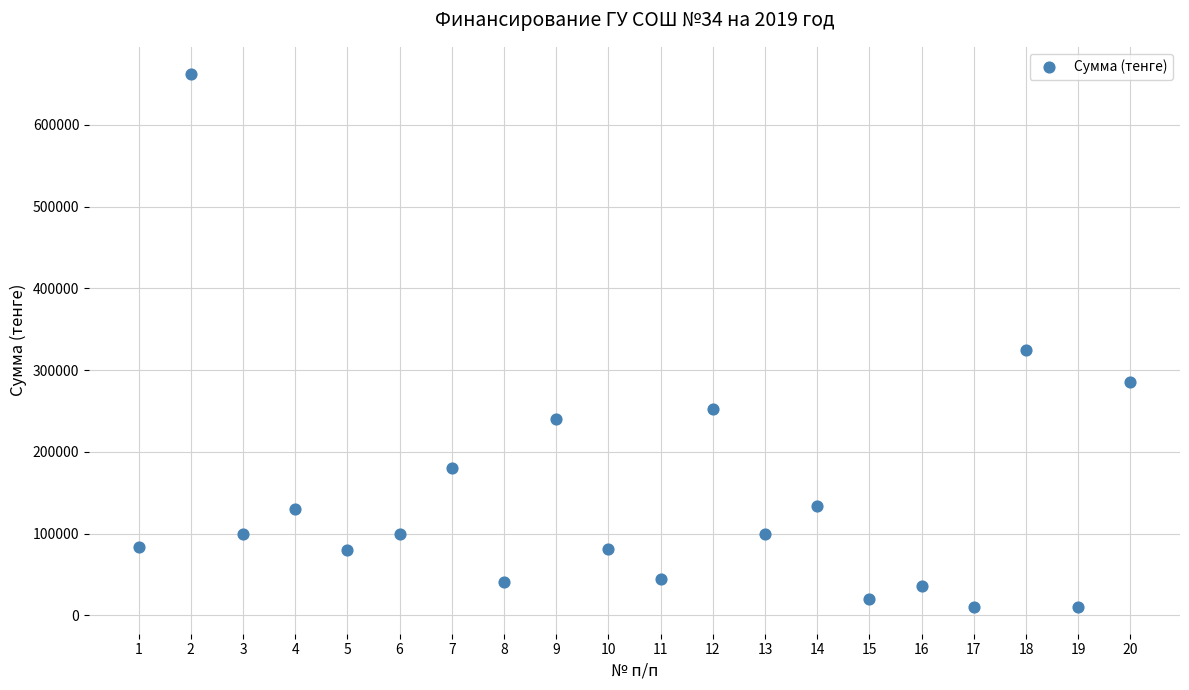

What is the range of Y values (max minus min)?

653000.0